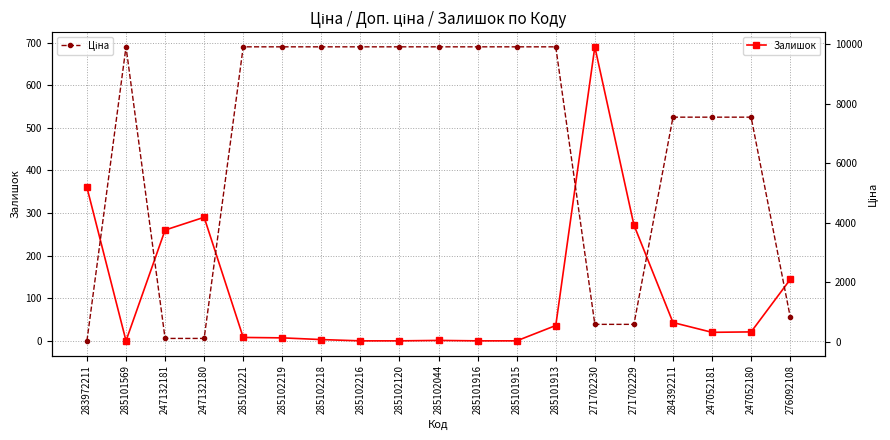

Between which two adjacent categories do Залишок and Ціна first intersect?

283972211 and 285101569